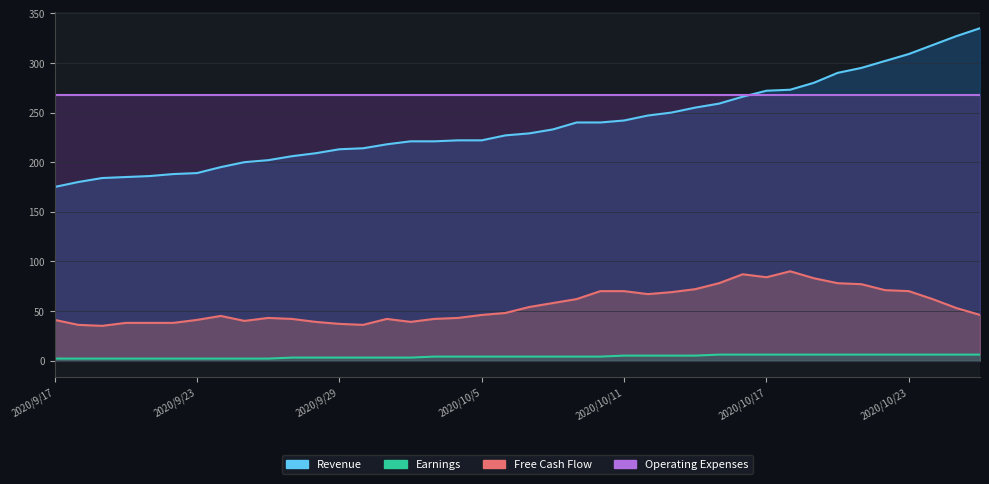

At which category does the chart reach its minimum across all series?

2020/9/17